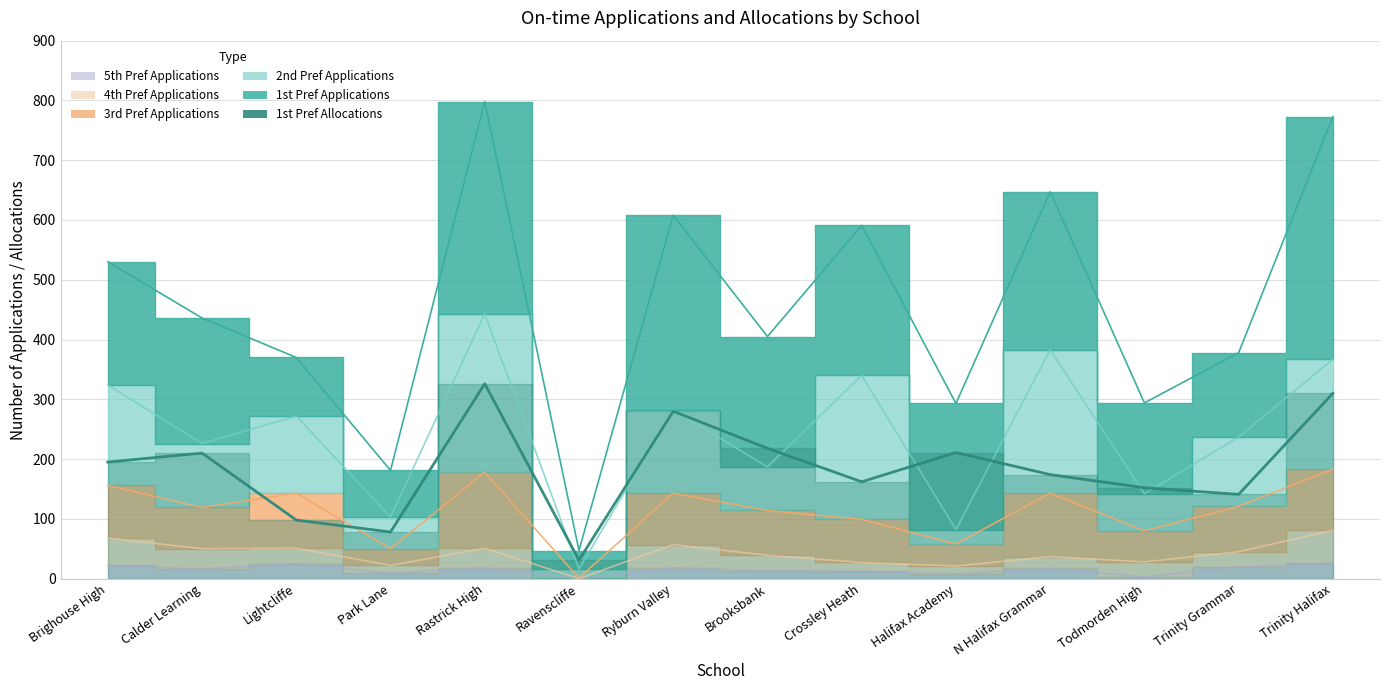

What is the label of the 9th point from the left?

Crossley Heath